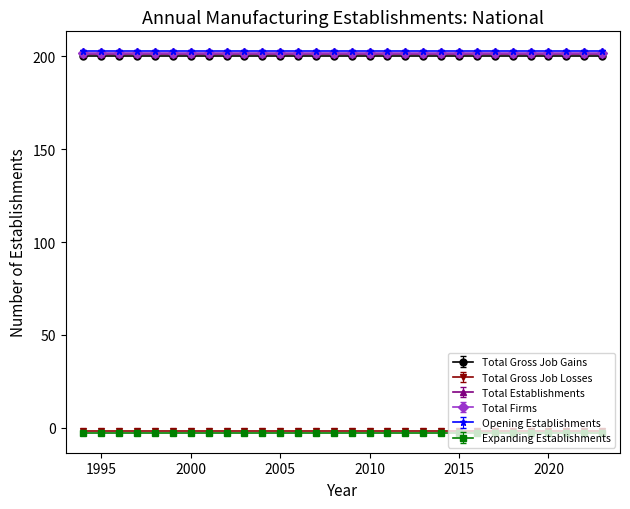

Reading left to right, what are all the values shown in this chart?

Total Gross Job Gains: 1994=200	1995=200	1996=200	1997=200	1998=200	1999=200	2000=200	2001=200	2002=200	2003=200	2004=200	2005=200	2006=200	2007=200	2008=200	2009=200	2010=200	2011=200	2012=200	2013=200	2014=200	2015=200	2016=200	2017=200	2018=200	2019=200	2020=200	2021=200	2022=200	2023=200
Total Gross Job Losses: 1994=0	1995=0	1996=0	1997=0	1998=0	1999=0	2000=0	2001=0	2002=0	2003=0	2004=0	2005=0	2006=0	2007=0	2008=0	2009=0	2010=0	2011=0	2012=0	2013=0	2014=0	2015=0	2016=0	2017=0	2018=0	2019=0	2020=0	2021=0	2022=0	2023=0
Total Establishments: 1994=200	1995=200	1996=200	1997=200	1998=200	1999=200	2000=200	2001=200	2002=200	2003=200	2004=200	2005=200	2006=200	2007=200	2008=200	2009=200	2010=200	2011=200	2012=200	2013=200	2014=200	2015=200	2016=200	2017=200	2018=200	2019=200	2020=200	2021=200	2022=200	2023=200
Total Firms: 1994=200	1995=200	1996=200	1997=200	1998=200	1999=200	2000=200	2001=200	2002=200	2003=200	2004=200	2005=200	2006=200	2007=200	2008=200	2009=200	2010=200	2011=200	2012=200	2013=200	2014=200	2015=200	2016=200	2017=200	2018=200	2019=200	2020=200	2021=200	2022=200	2023=200
Opening Establishments: 1994=200	1995=200	1996=200	1997=200	1998=200	1999=200	2000=200	2001=200	2002=200	2003=200	2004=200	2005=200	2006=200	2007=200	2008=200	2009=200	2010=200	2011=200	2012=200	2013=200	2014=200	2015=200	2016=200	2017=200	2018=200	2019=200	2020=200	2021=200	2022=200	2023=200
Expanding Establishments: 1994=0	1995=0	1996=0	1997=0	1998=0	1999=0	2000=0	2001=0	2002=0	2003=0	2004=0	2005=0	2006=0	2007=0	2008=0	2009=0	2010=0	2011=0	2012=0	2013=0	2014=0	2015=0	2016=0	2017=0	2018=0	2019=0	2020=0	2021=0	2022=0	2023=0